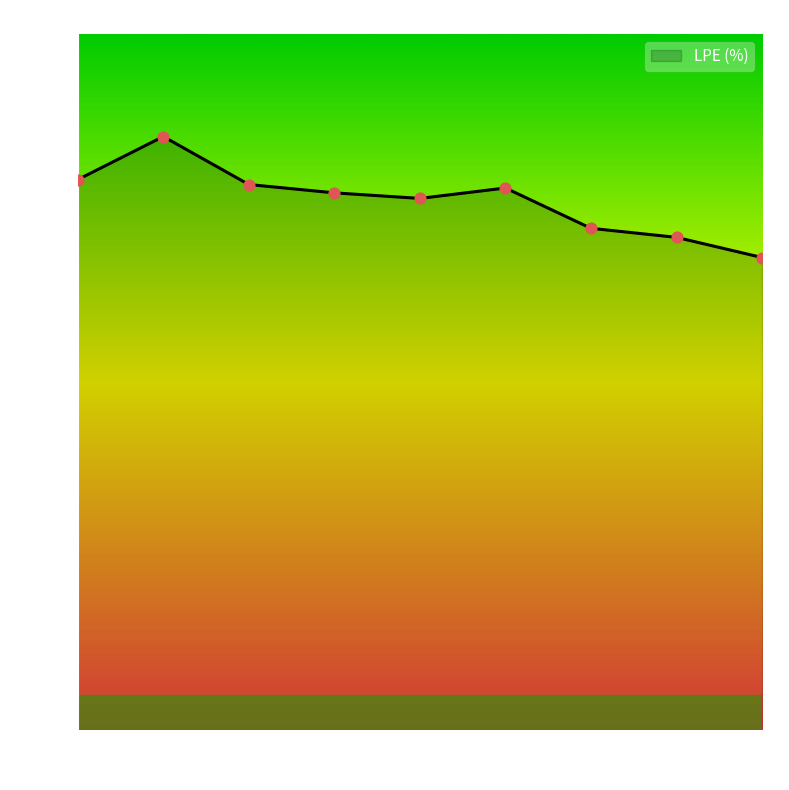

What is the change in value from 2011 to 2013?

-0.1